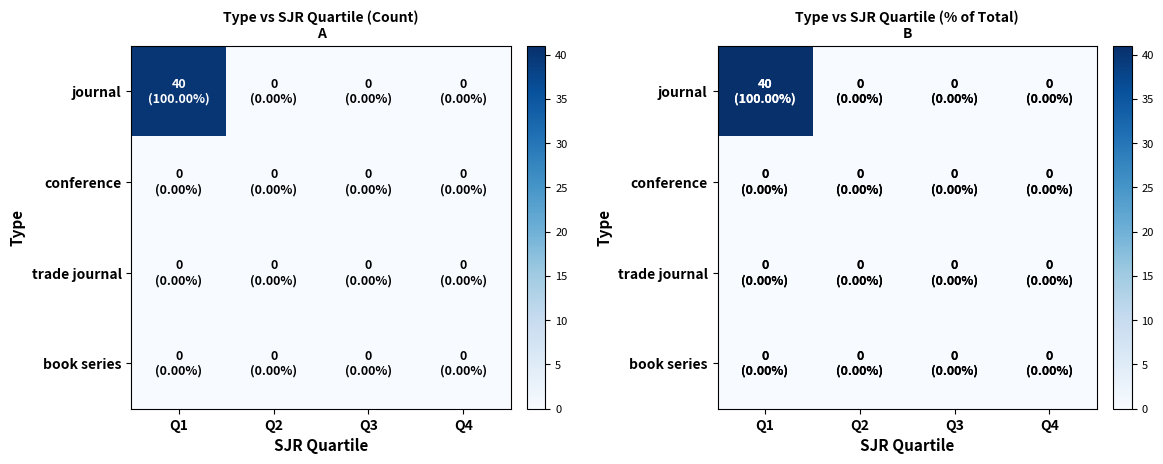

Between Q3 and Q2, which is larger?

Q3